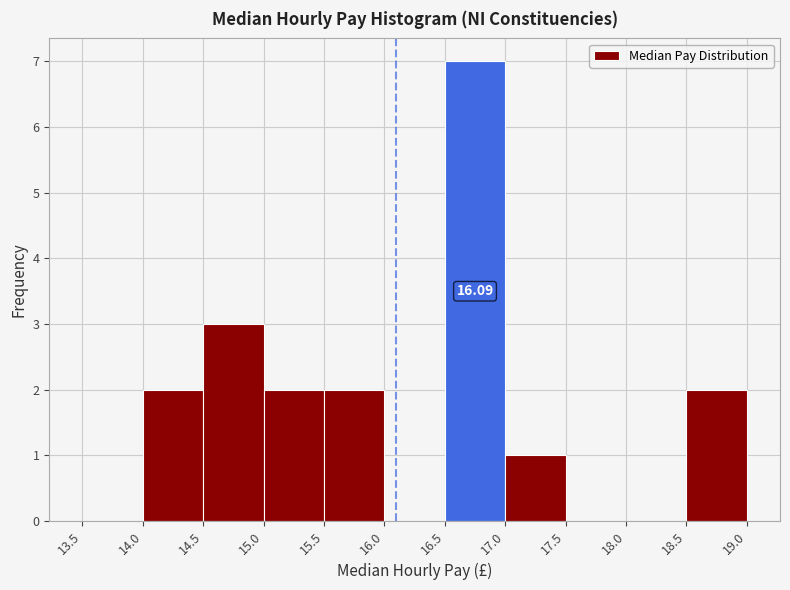

Over which range of the x-axis is the bar tallest?

16.5 to 17.0